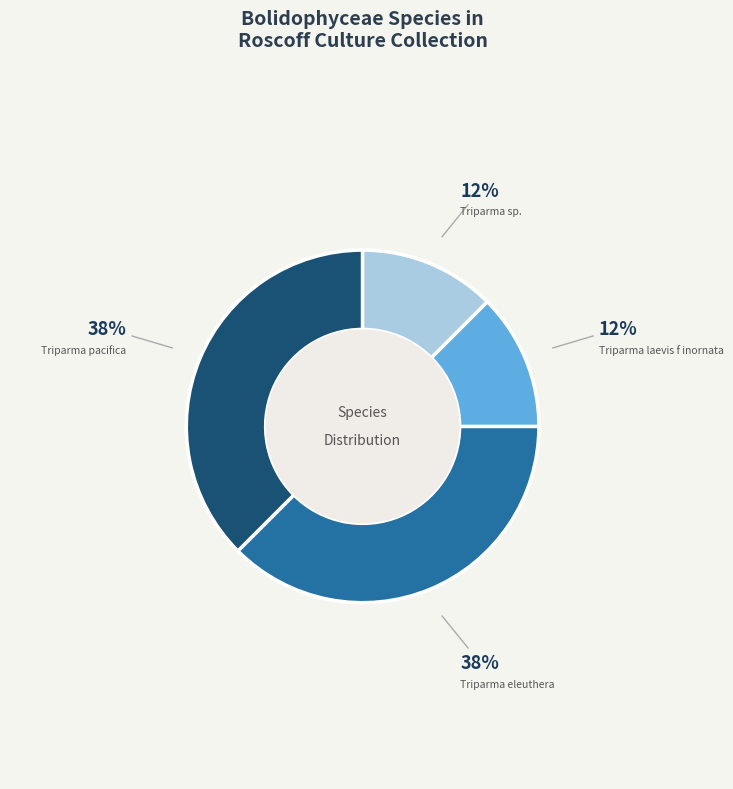

To the nearest percent, what is the average slice percentage?

25%